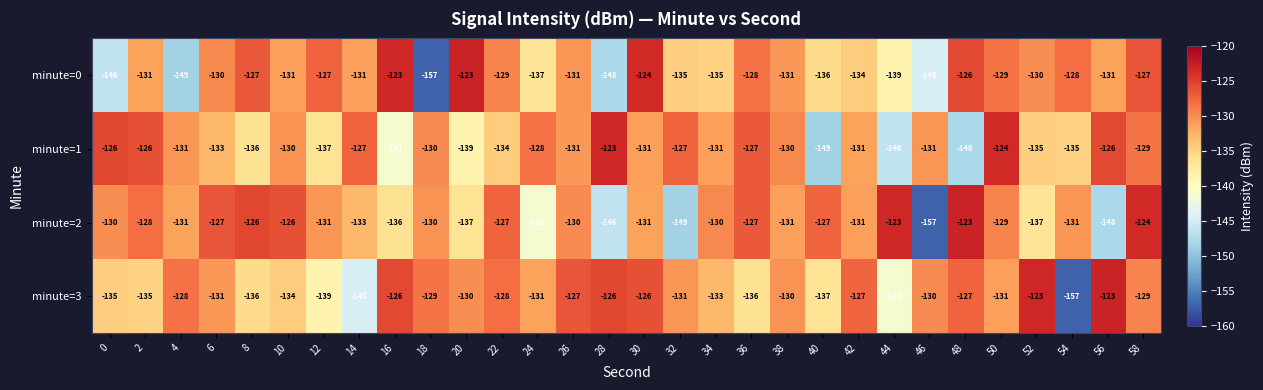

What is the difference between the maximum and minimum values in the minute=3 series?

34